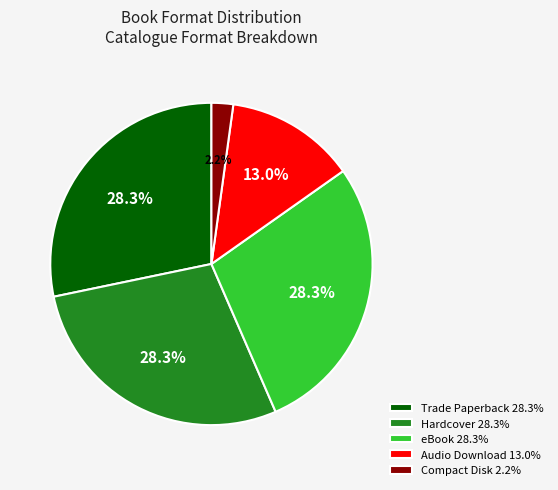

The Trade Paperback slice represents 28% of the pie. True or false?

True